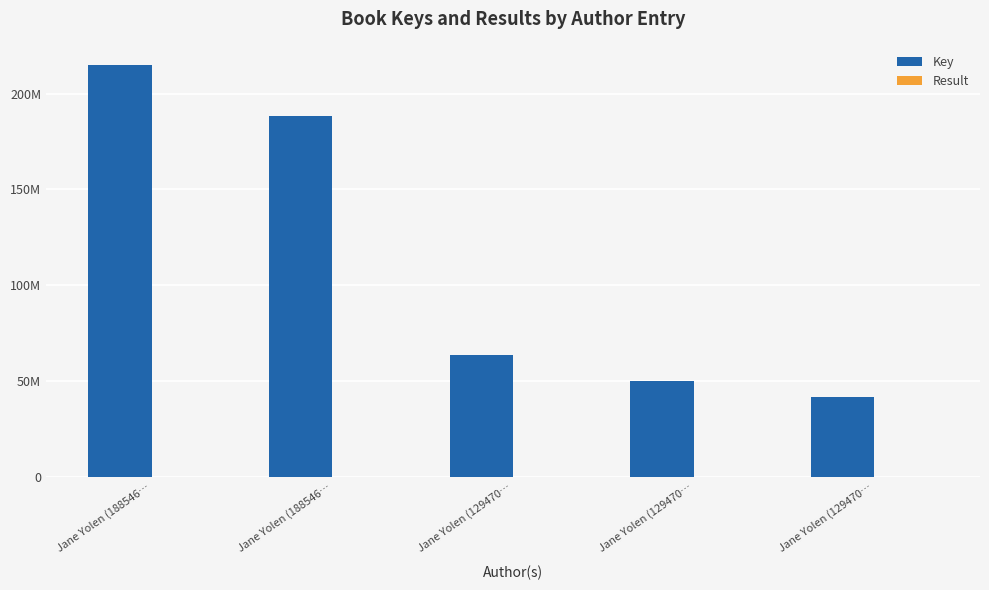

Which series has the largest range (max minus min)?

Key